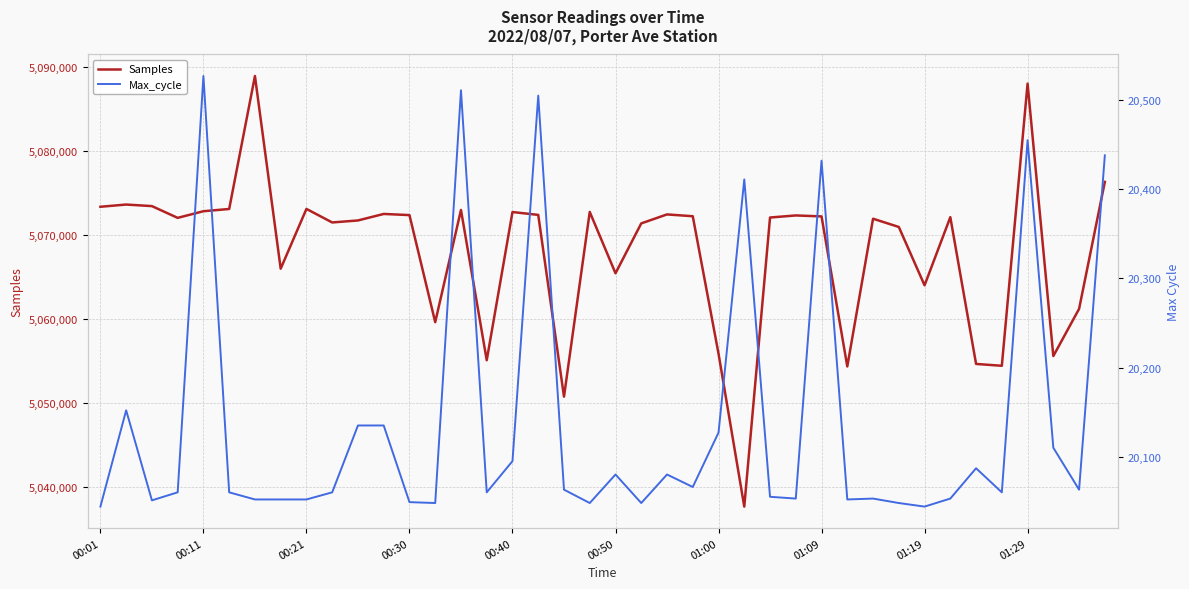

List the series in order of their overall mean, highest first.

Samples, Max_cycle